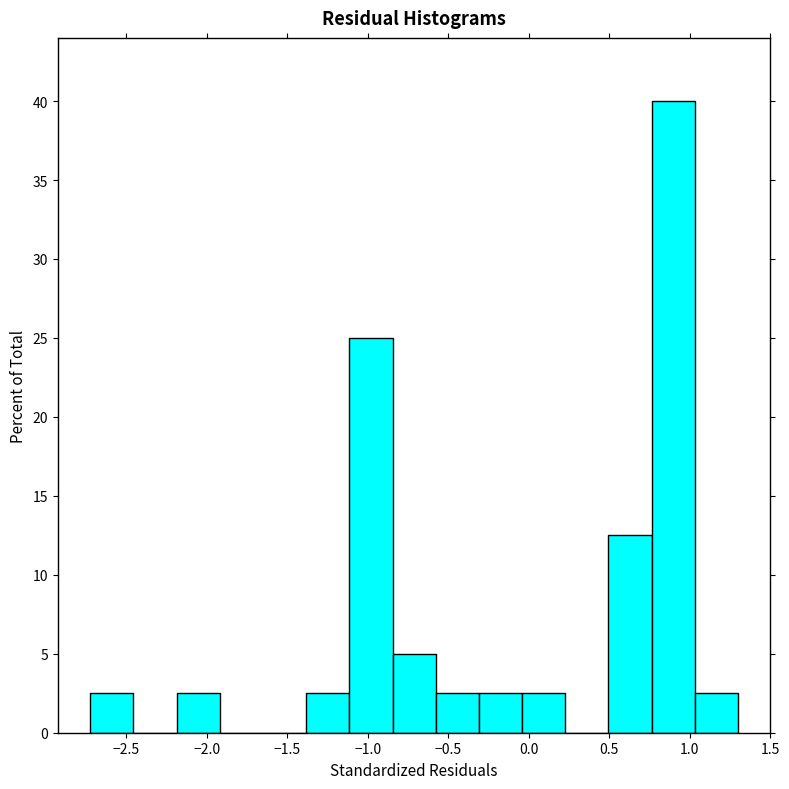

Which range on the x-axis has the tallest bar?

0.75 to 1.05